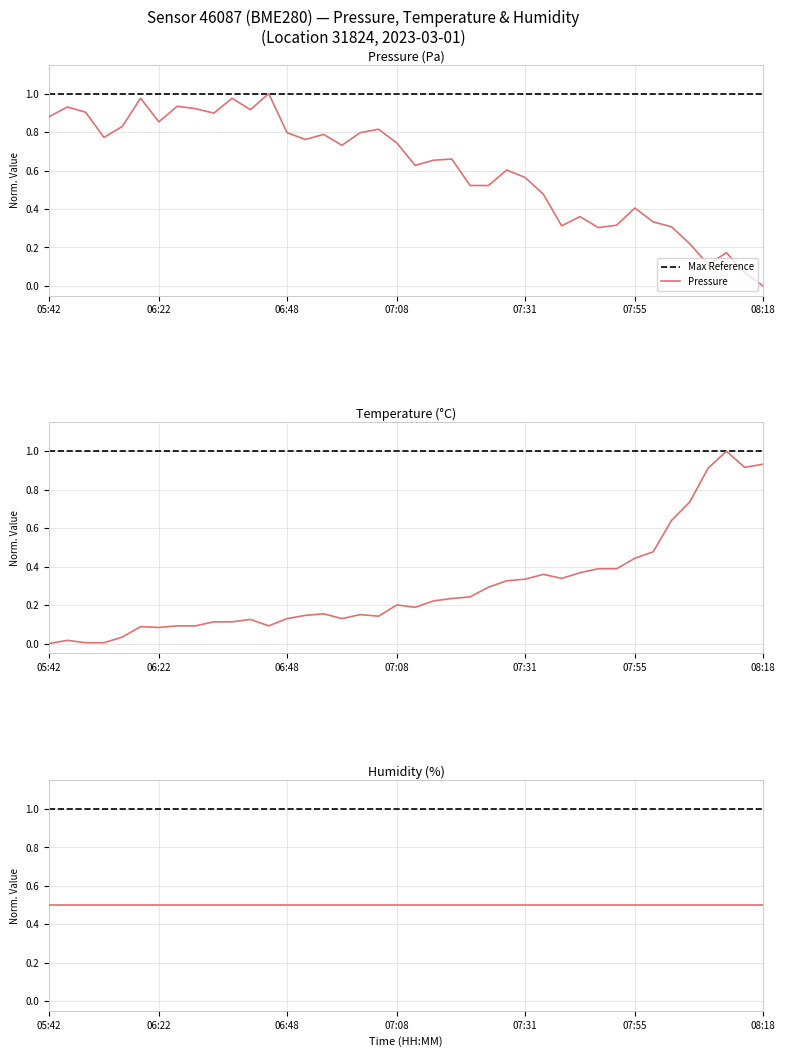

At which label does Temperature reach its peak?

37